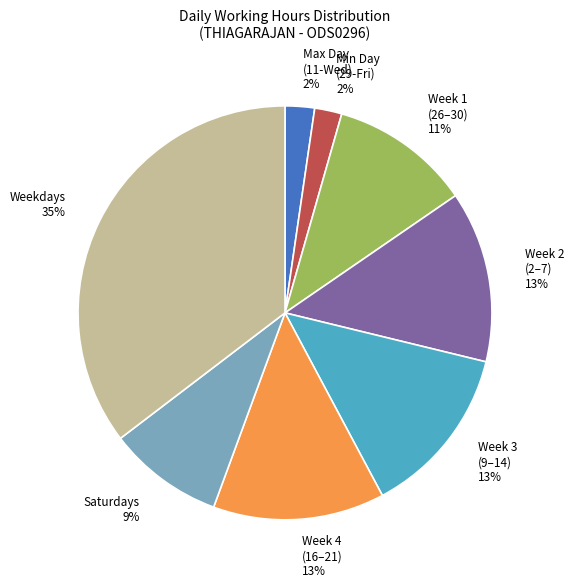

True or false: Saturdays accounts for 9% of the total.

True